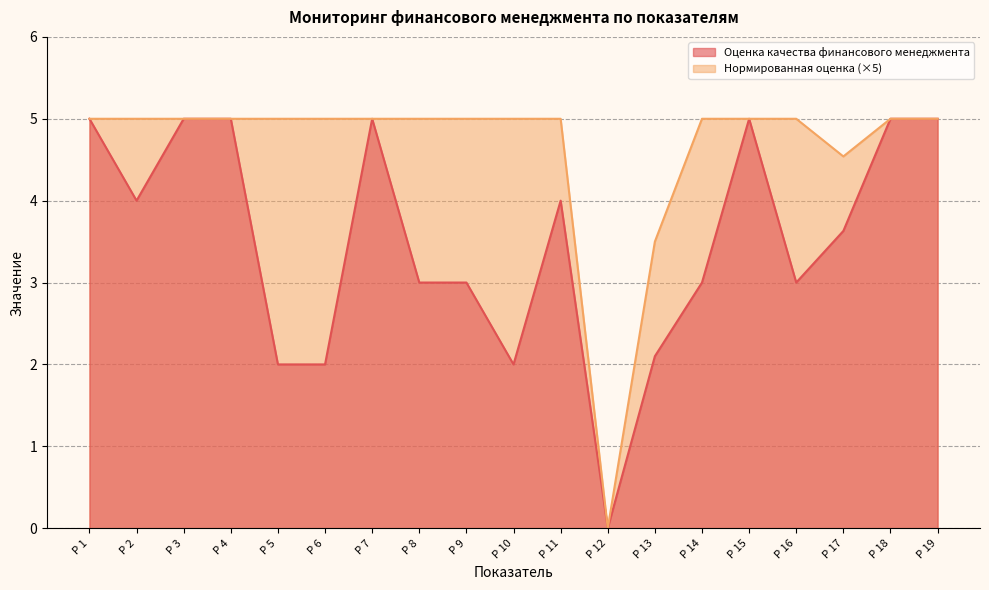

At which label is Нормированная оценка closest to 2?

P 13